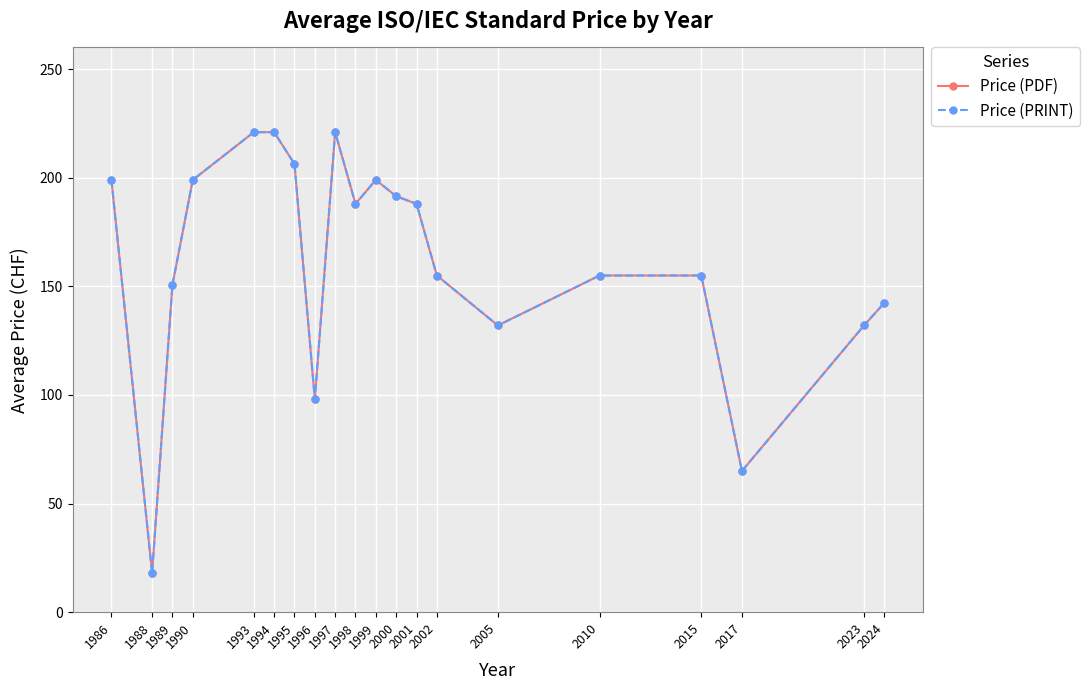

In Price (PRINT), how many points are lower than both neighbors (excluding endpoints)?

5